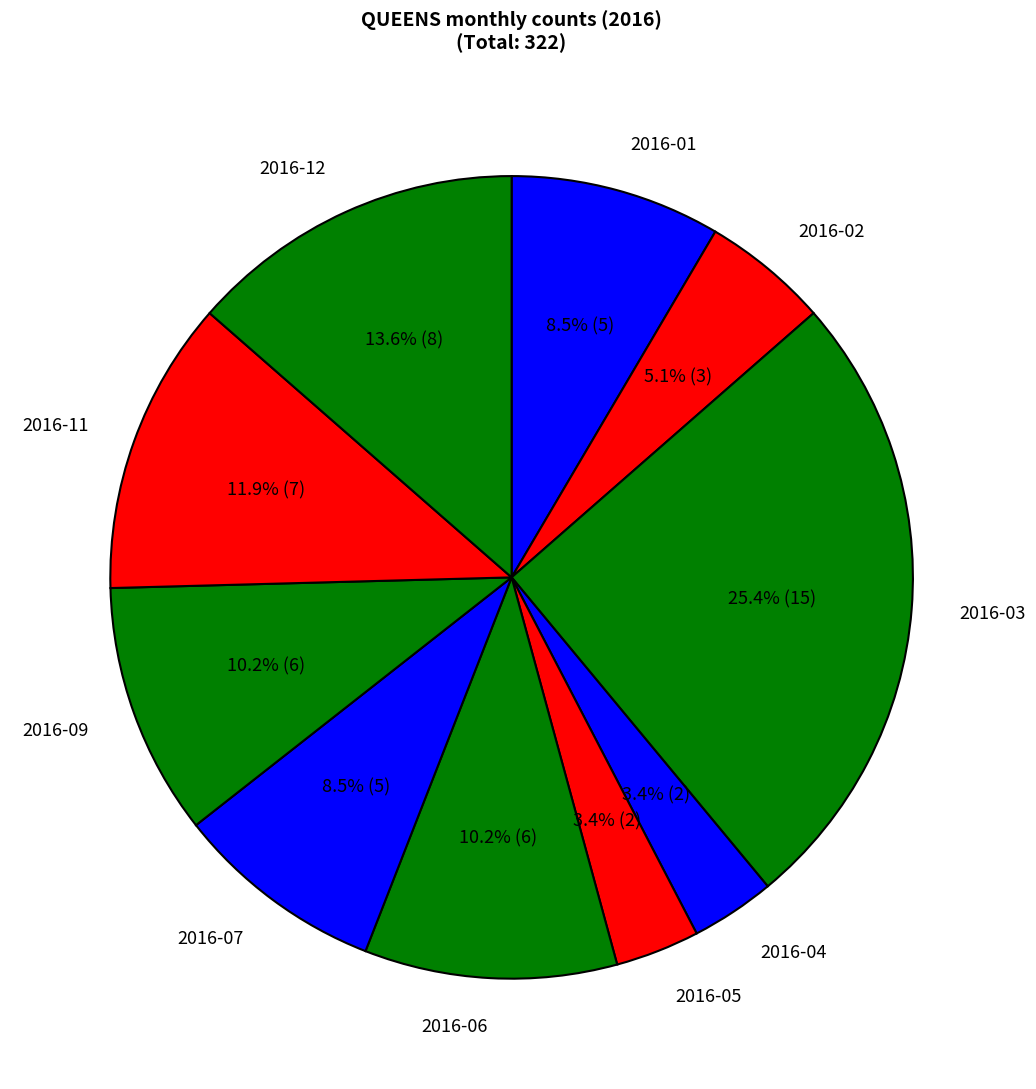

What percentage is NOT represented by 2016-12?

86.4%